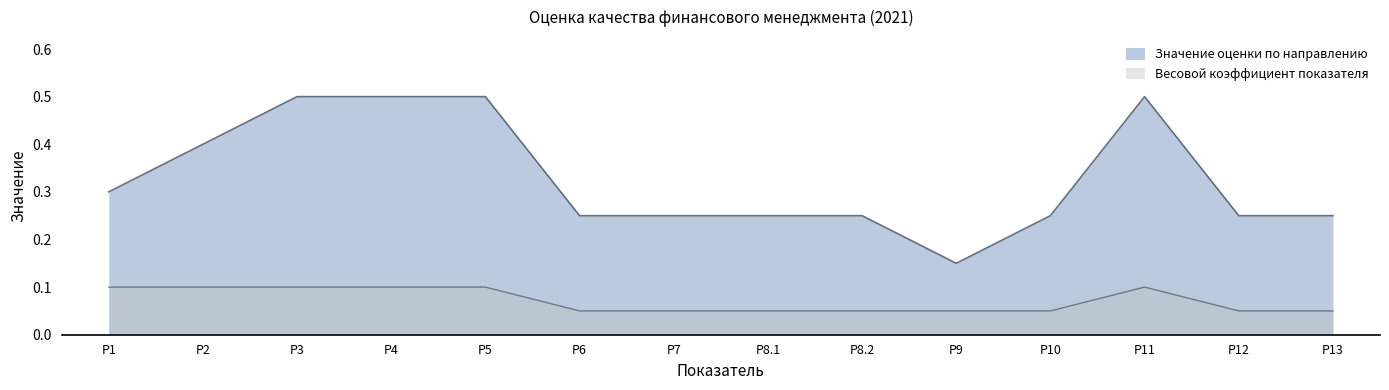

Rank the series by their average value, from lowest to highest.

Весовой коэффициент показателя, Значение оценки по направлению